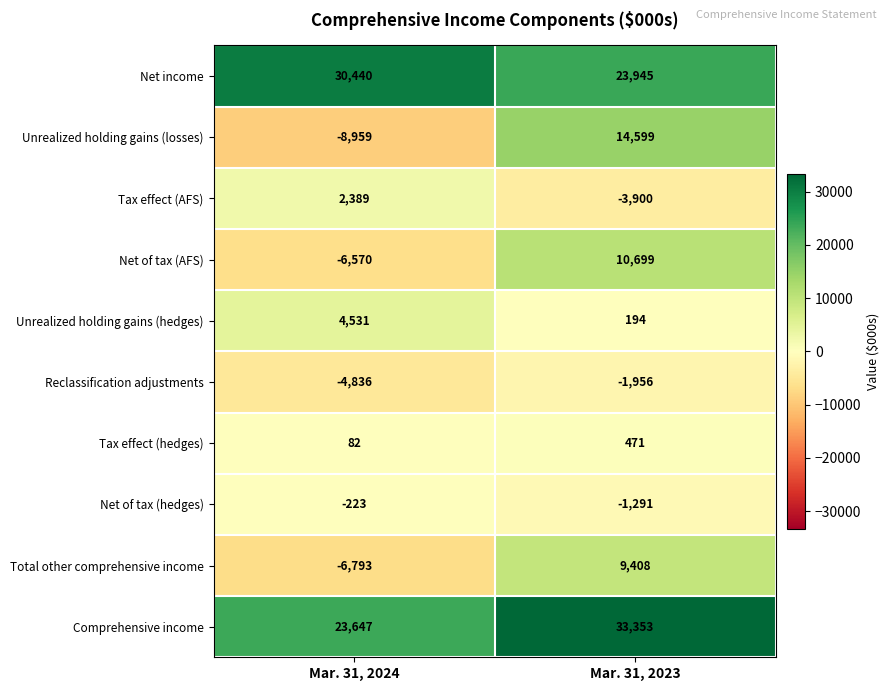

Reading left to right, list all the values displayed in this chart.

Net income: Mar. 31, 2024=30440	Mar. 31, 2023=23945
Unrealized holding gains (losses): Mar. 31, 2024=-8959	Mar. 31, 2023=14599
Tax effect (AFS): Mar. 31, 2024=2389	Mar. 31, 2023=-3900
Net of tax (AFS): Mar. 31, 2024=-6570	Mar. 31, 2023=10699
Unrealized holding gains (hedges): Mar. 31, 2024=4531	Mar. 31, 2023=194
Reclassification adjustments: Mar. 31, 2024=-4836	Mar. 31, 2023=-1956
Tax effect (hedges): Mar. 31, 2024=82	Mar. 31, 2023=471
Net of tax (hedges): Mar. 31, 2024=-223	Mar. 31, 2023=-1291
Total other comprehensive income: Mar. 31, 2024=-6793	Mar. 31, 2023=9408
Comprehensive income: Mar. 31, 2024=23647	Mar. 31, 2023=33353